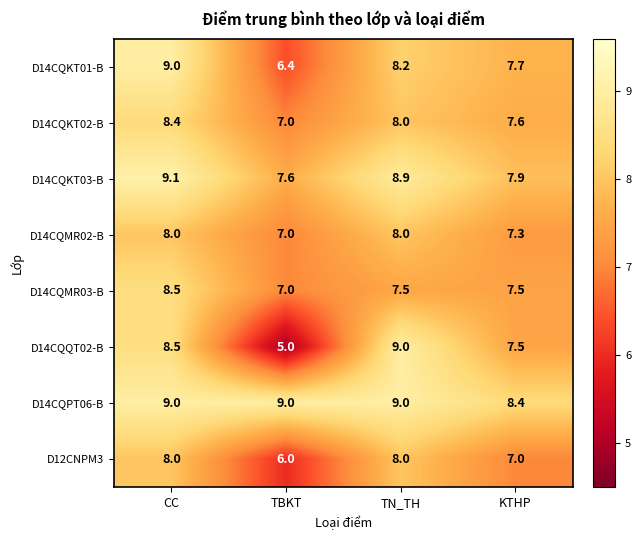

True or false: D14CQMR02-B has a value of 1.6 at TBKT.

False